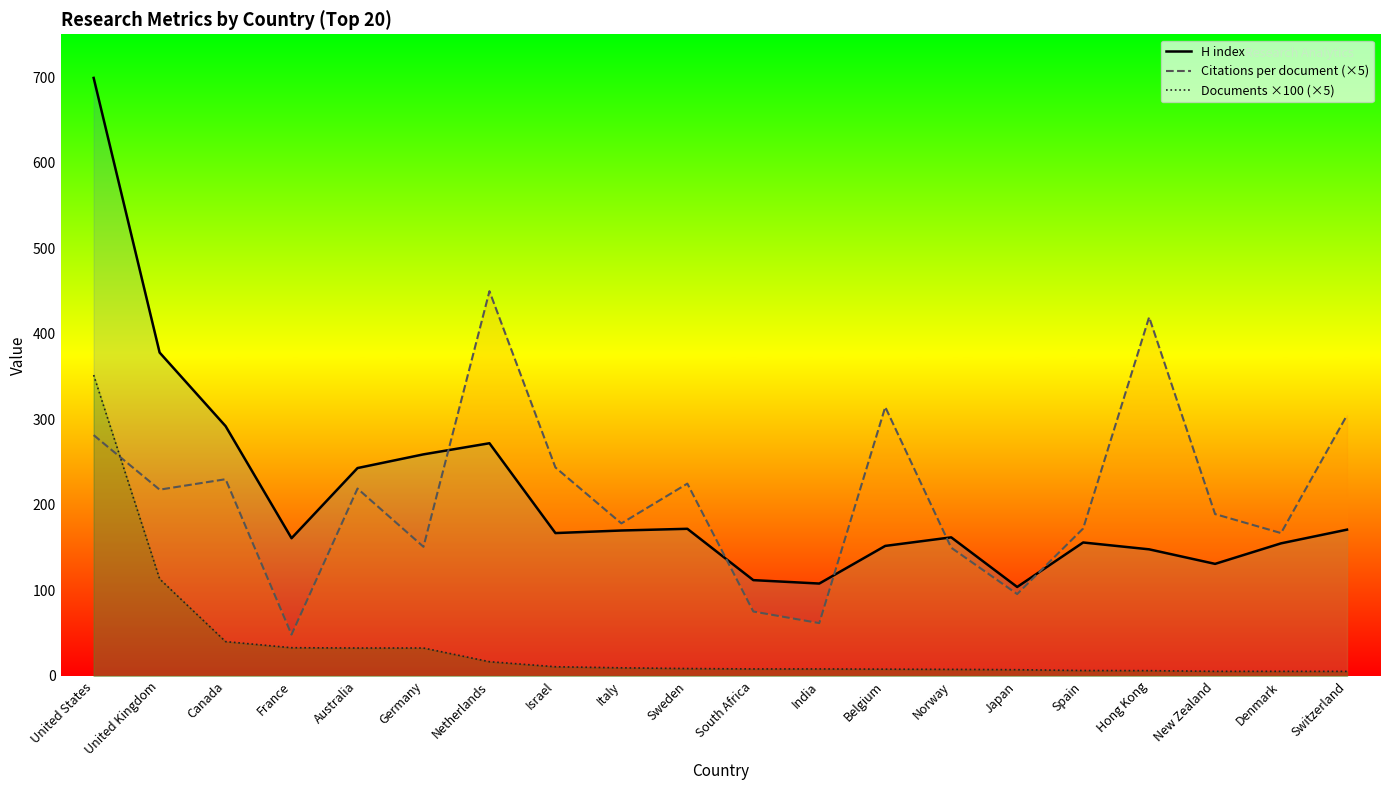

Reading left to right, what are all the values shown in this chart?

H index: United States=699.0	United Kingdom=378.0	Canada=292.0	France=161.0	Australia=243.0	Germany=259.0	Netherlands=272.0	Israel=167.0	Italy=170.0	Sweden=172.0	South Africa=112.0	India=108.0	Belgium=152.0	Norway=162.0	Japan=104.0	Spain=156.0	Hong Kong=148.0	New Zealand=131.0	Denmark=155.0	Switzerland=171.0
Citations per document (×5): United States=281.5	United Kingdom=217.8	Canada=230.0	France=48.4	Australia=219.0	Germany=151.0	Netherlands=449.7	Israel=243.7	Italy=178.3	Sweden=224.8	South Africa=75.3	India=61.8	Belgium=314.3	Norway=149.9	Japan=95.7	Spain=172.3	Hong Kong=419.4	New Zealand=189.2	Denmark=167.0	Switzerland=304.8
Documents ×100 (×5): United States=351.7	United Kingdom=113.5	Canada=40.1	France=33.0	Australia=32.6	Germany=32.6	Netherlands=16.6	Israel=10.8	Italy=9.5	Sweden=8.7	South Africa=8.2	India=8.2	Belgium=8.0	Norway=7.7	Japan=7.3	Spain=6.3	Hong Kong=6.2	New Zealand=5.4	Denmark=5.4	Switzerland=5.4